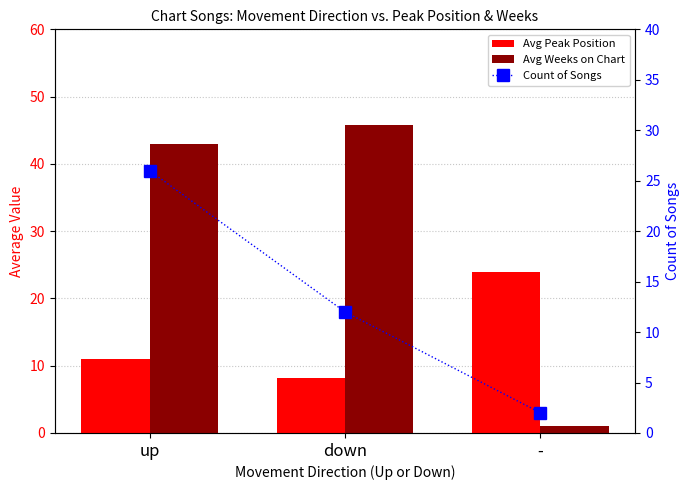

What is the difference between the Avg Weeks on Chart values at up and down?

2.8